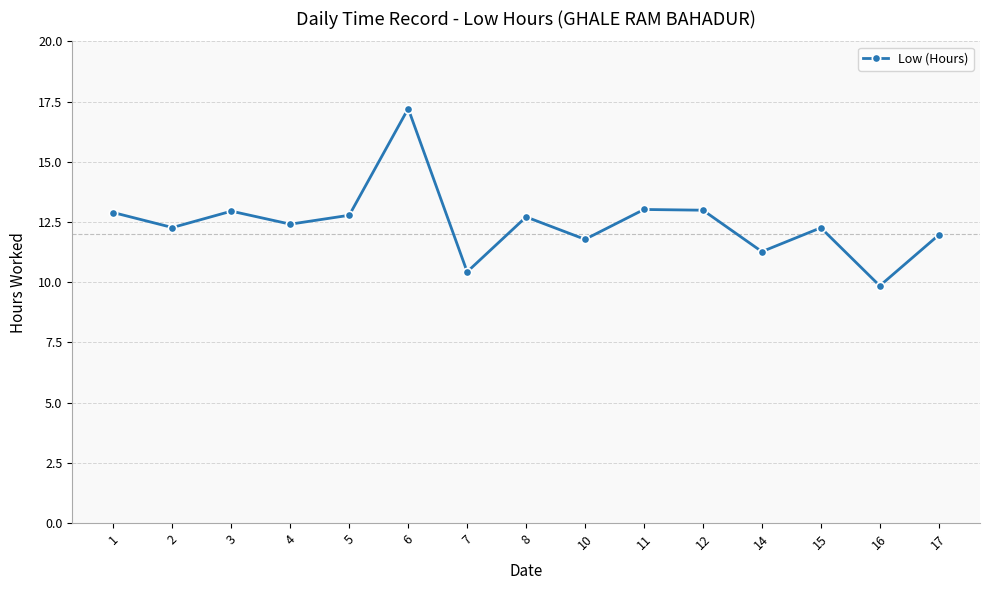

Approximately how many times larger is the value at 2 compared to 3?

0.9